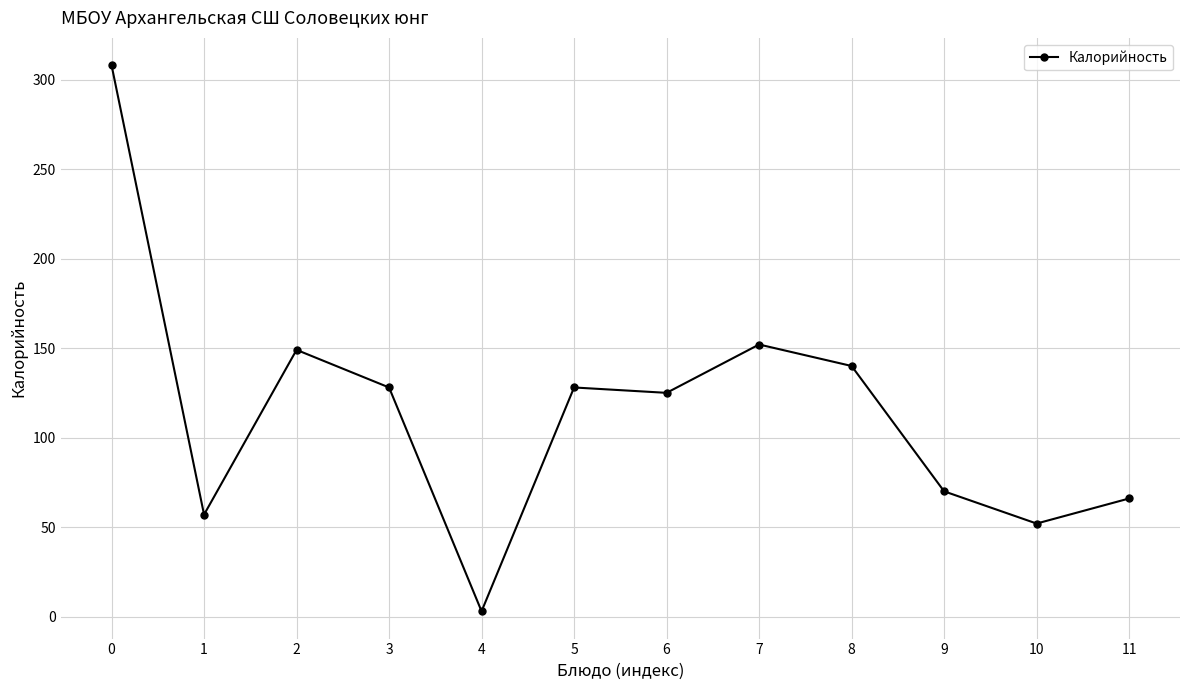

What is the ratio of the value at 3 to the value at 11?

1.9